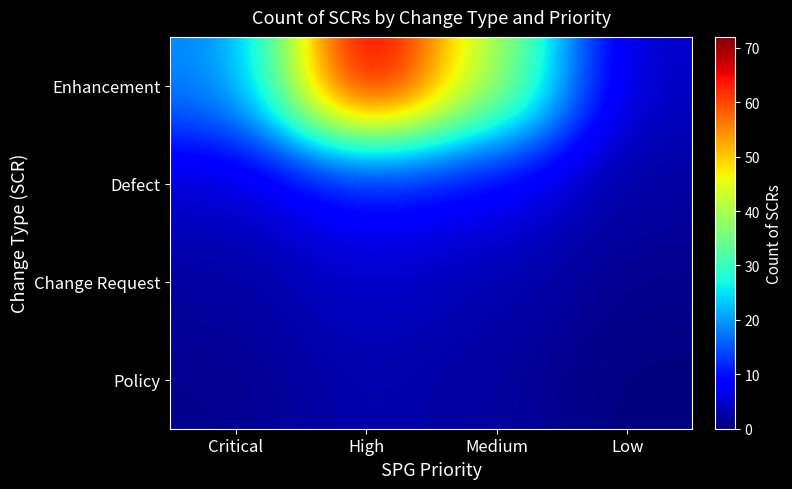

Count the number of data series in this chart.

4